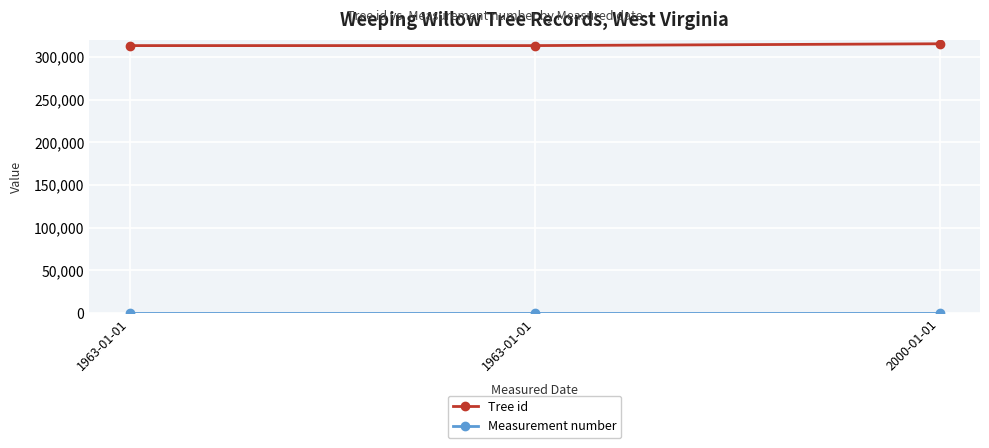

List the labels in order of Tree id value, largest first.

2000-01-01, 1963-01-01, 1963-01-01